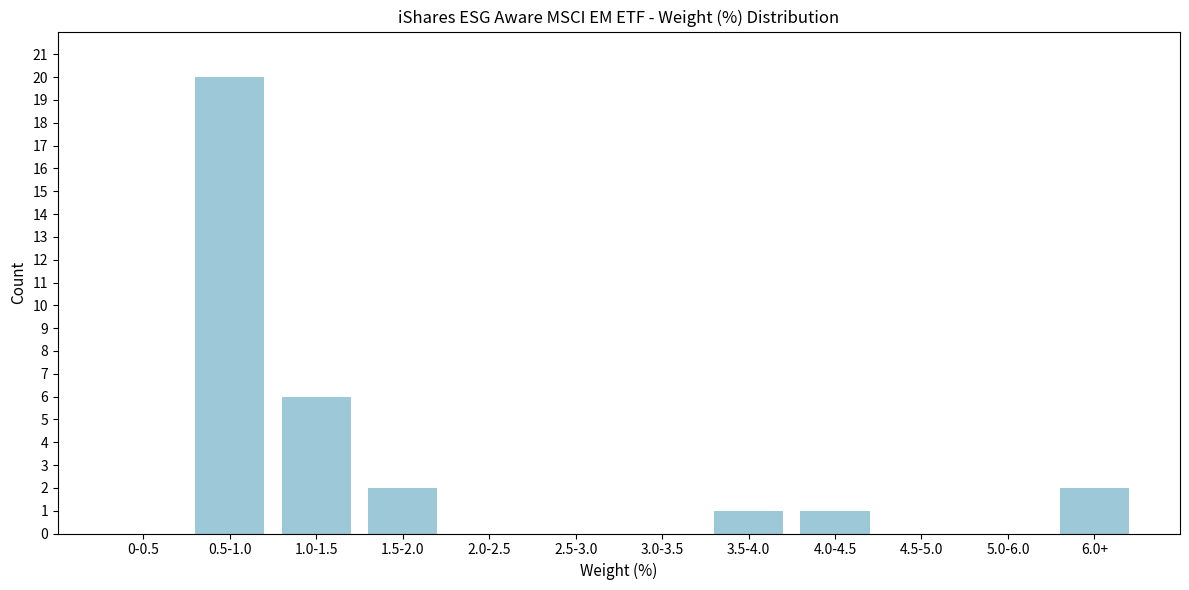

Reading left to right, list all the values displayed in this chart.

0-0.5=0	0.5-1.0=20	1.0-1.5=6	1.5-2.0=2	2.0-2.5=0	2.5-3.0=0	3.0-3.5=0	3.5-4.0=1	4.0-4.5=1	4.5-5.0=0	5.0-6.0=0	6.0+=2